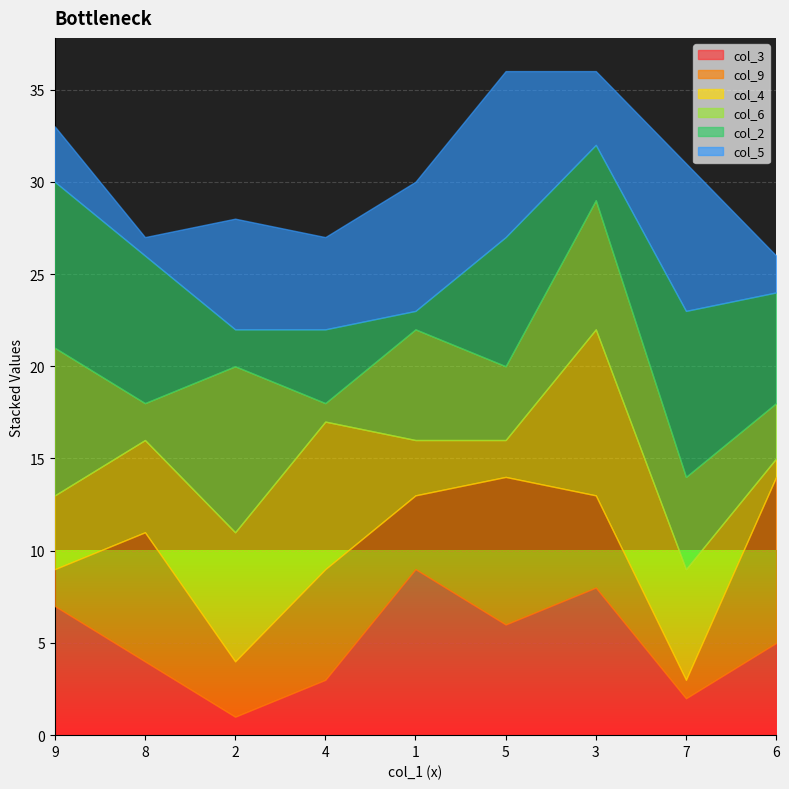

The value of col_3 at 9 is 4. True or false?

False